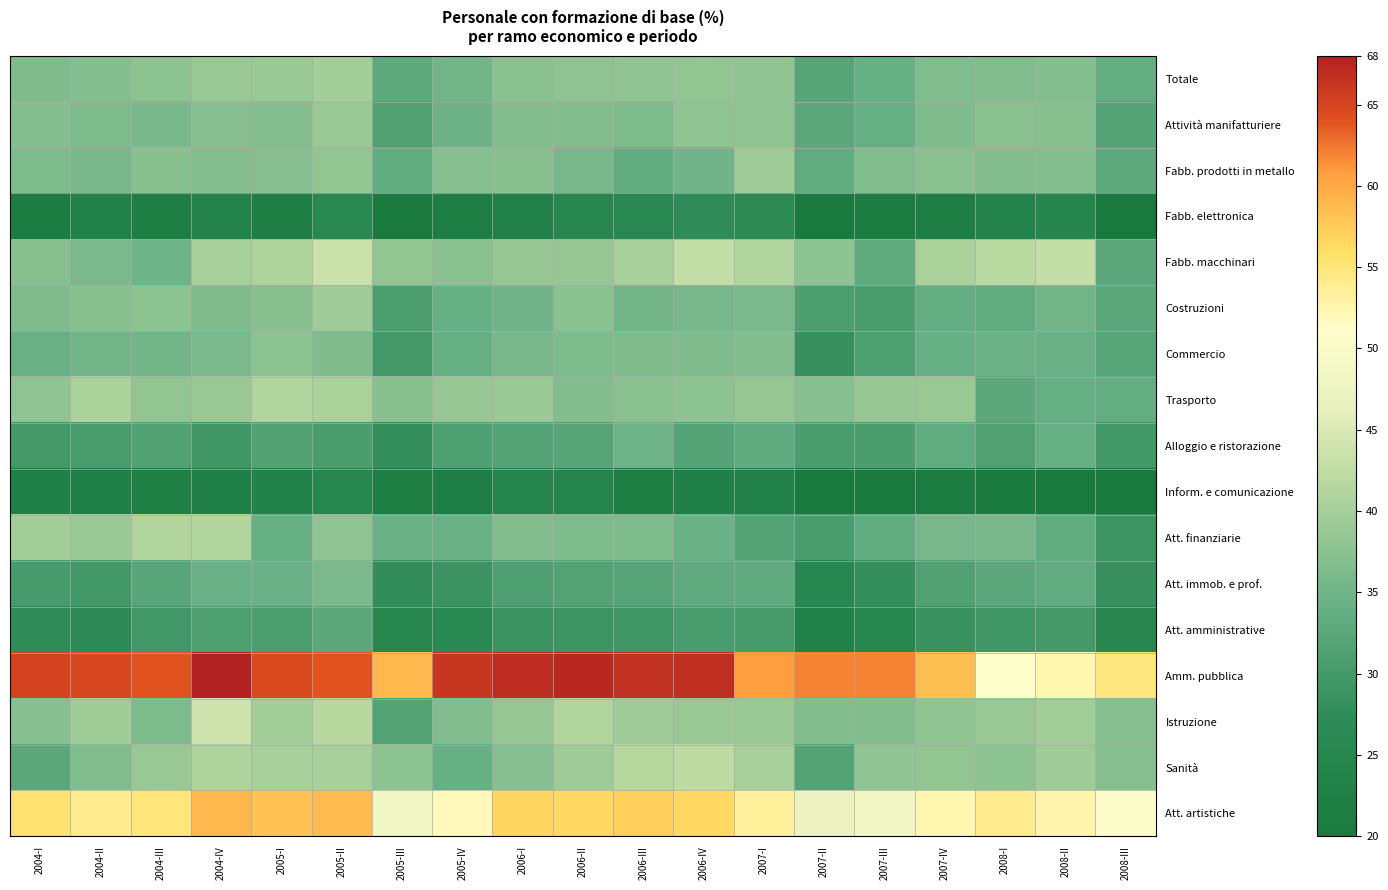

At which category is the sum across all series the highest?

2005-II